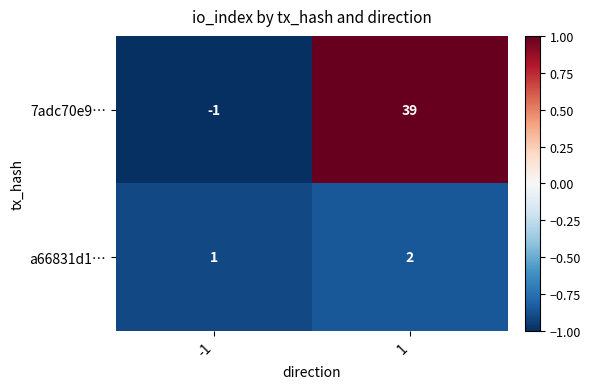

Rank the series at 1 from lowest to highest value.

a66831d1…, 7adc70e9…